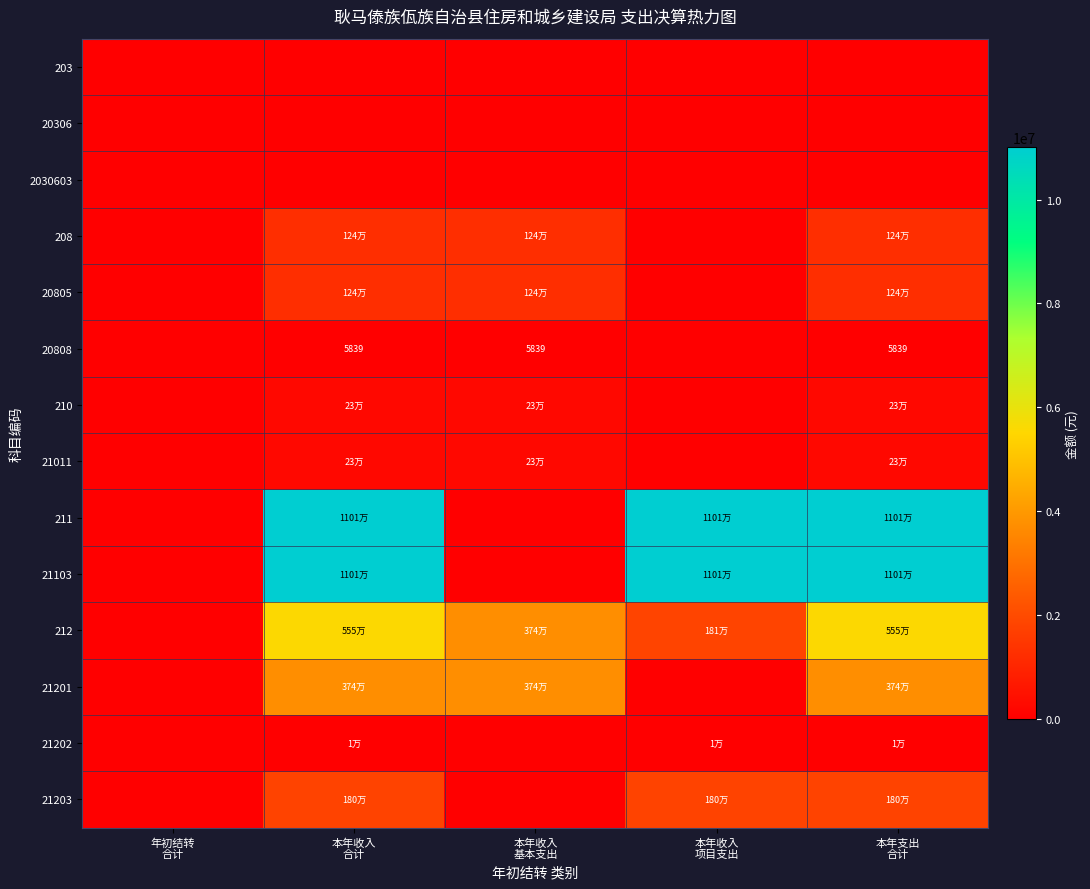

Which series has the largest total across all categories?

211